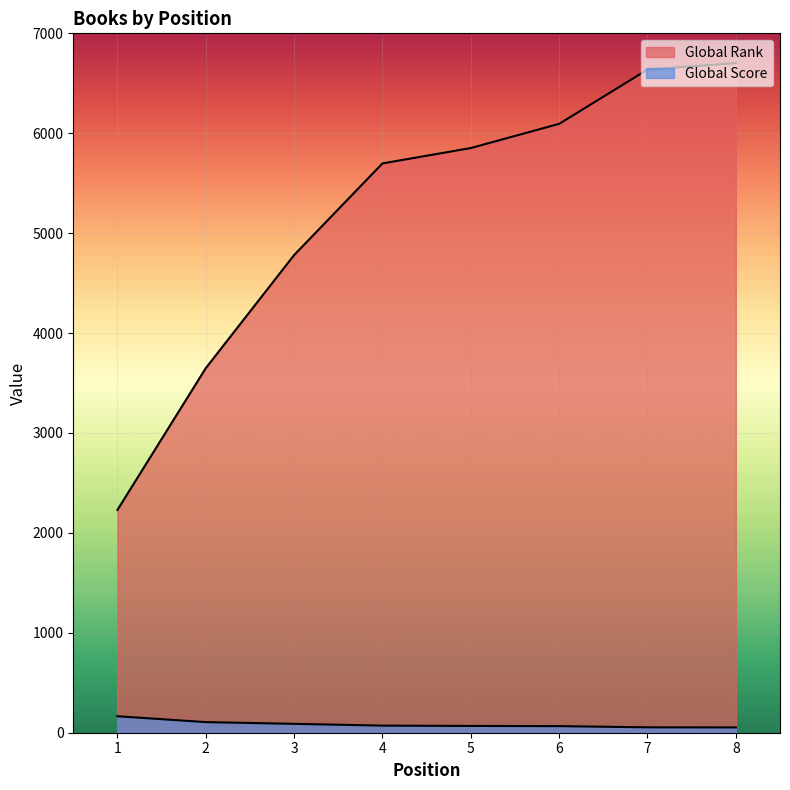

Which series has the widest spread of values?

Global Rank